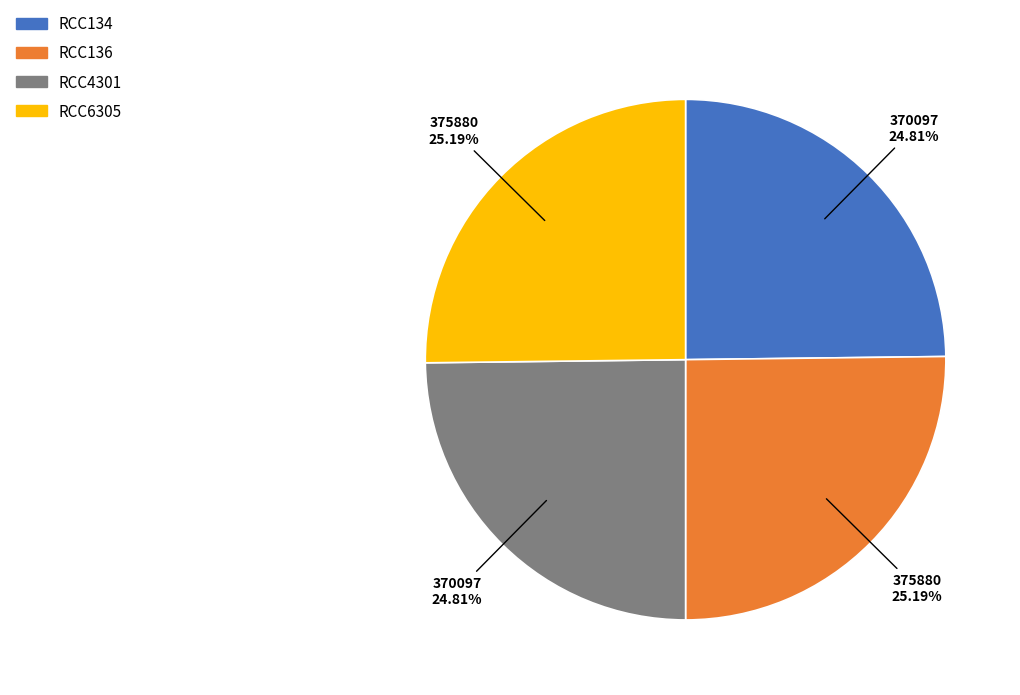

Is there any slice that represents more than half of the pie?

No